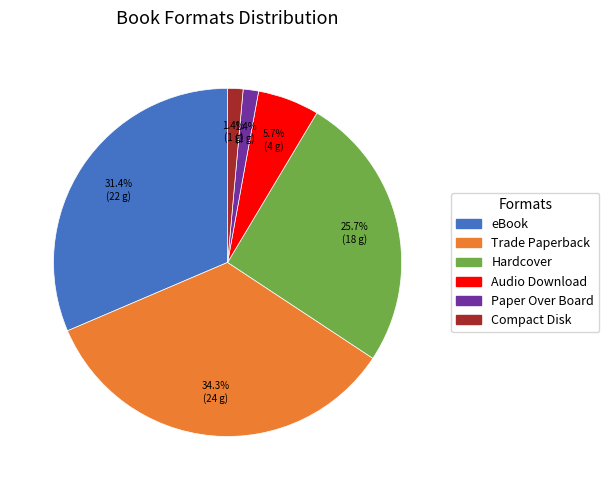

To the nearest percent, what is the combined percentage of Paper Over Board and Compact Disk?

3%